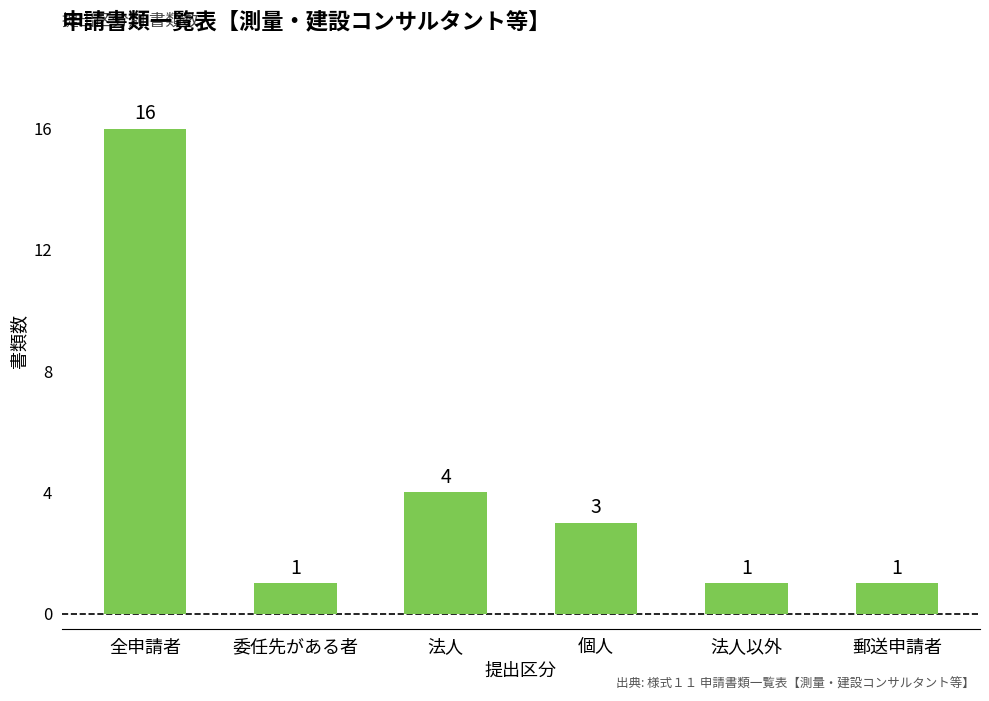

What is the label of the 5th bar from the left?

法人以外